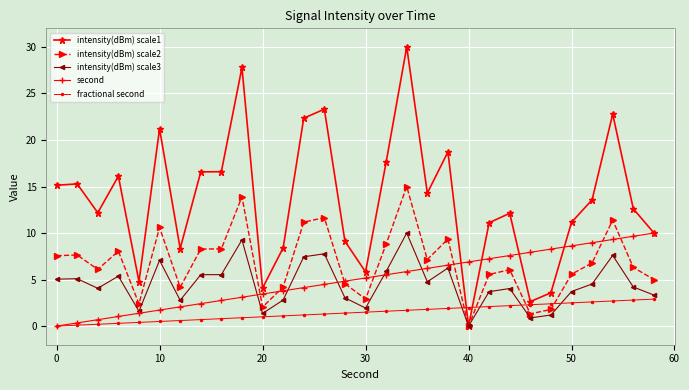

Which series has the largest total across all categories?

intensity(dBm) scale1